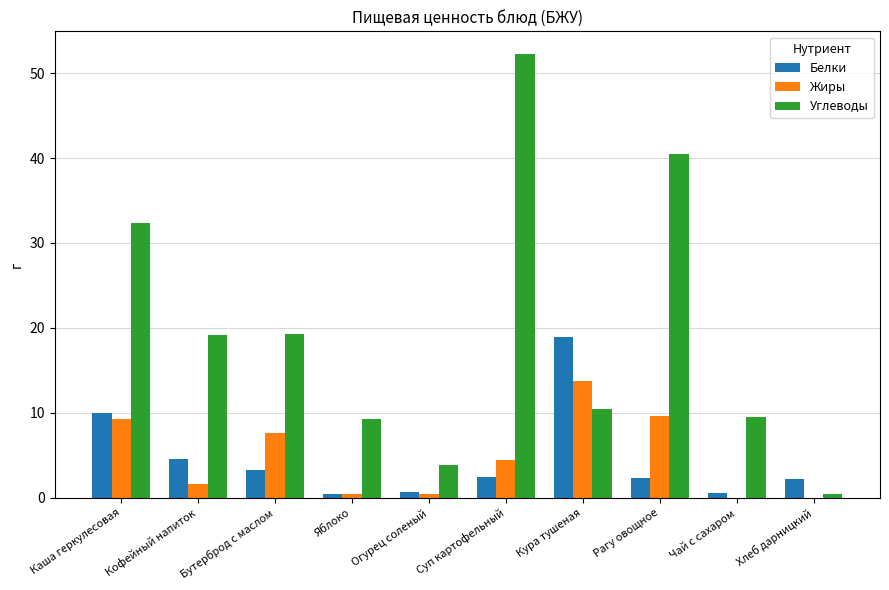

True or false: Углеводы has a value of 29.1 at Суп картофельный.

False